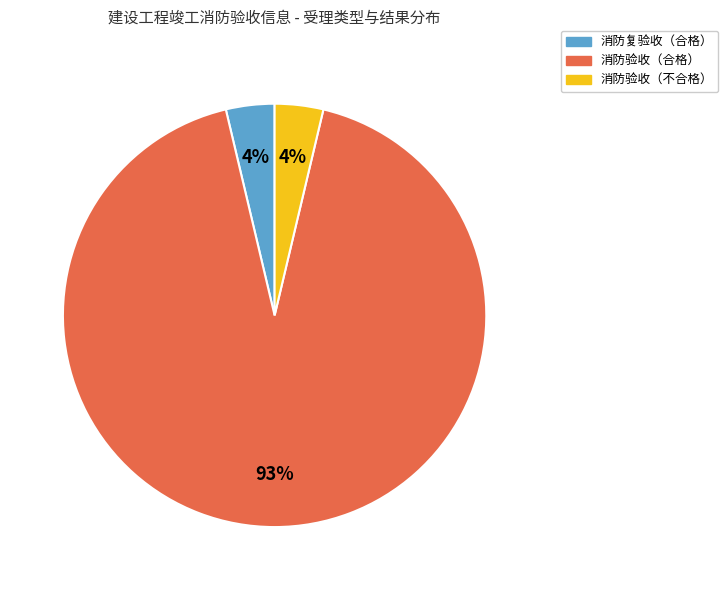

True or false: 消防验收（合格） accounts for 93% of the total.

True